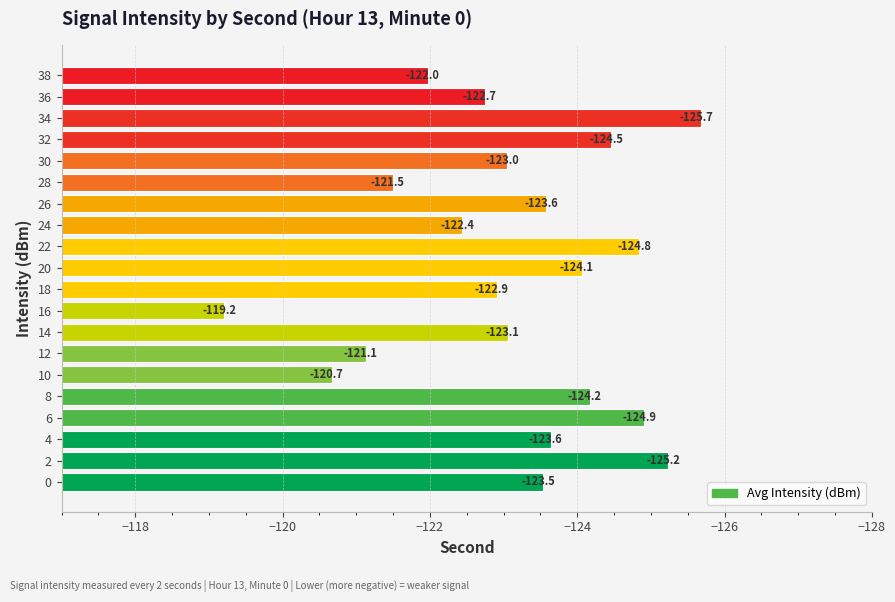

What is the difference between the maximum and minimum values?

6.5